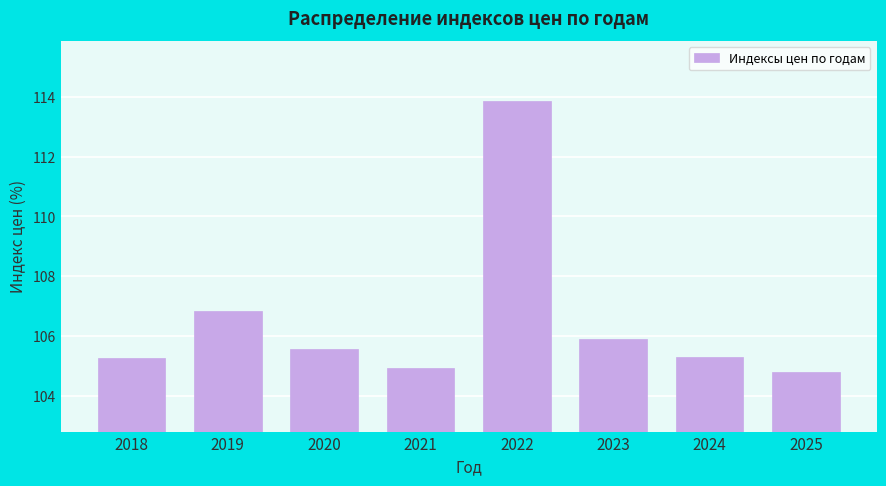

Reading left to right, list all the values displayed in this chart.

105.3	106.8	105.6	104.9	113.9	105.9	105.3	104.8